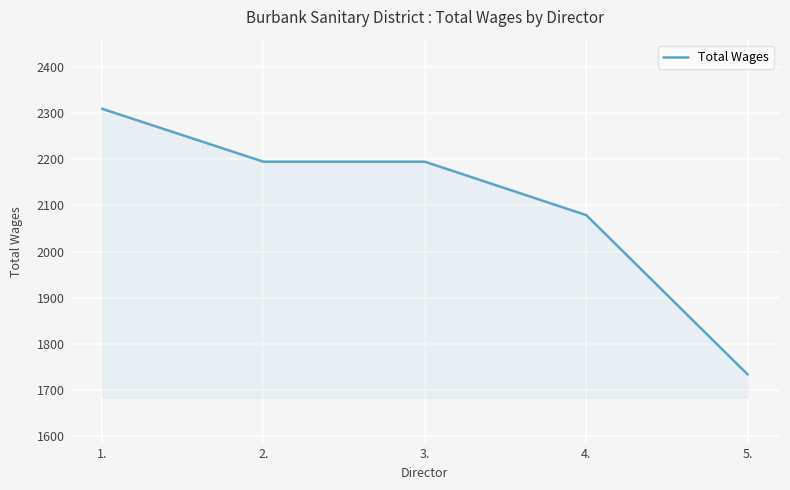

What is the approximate value at 1.?

2310